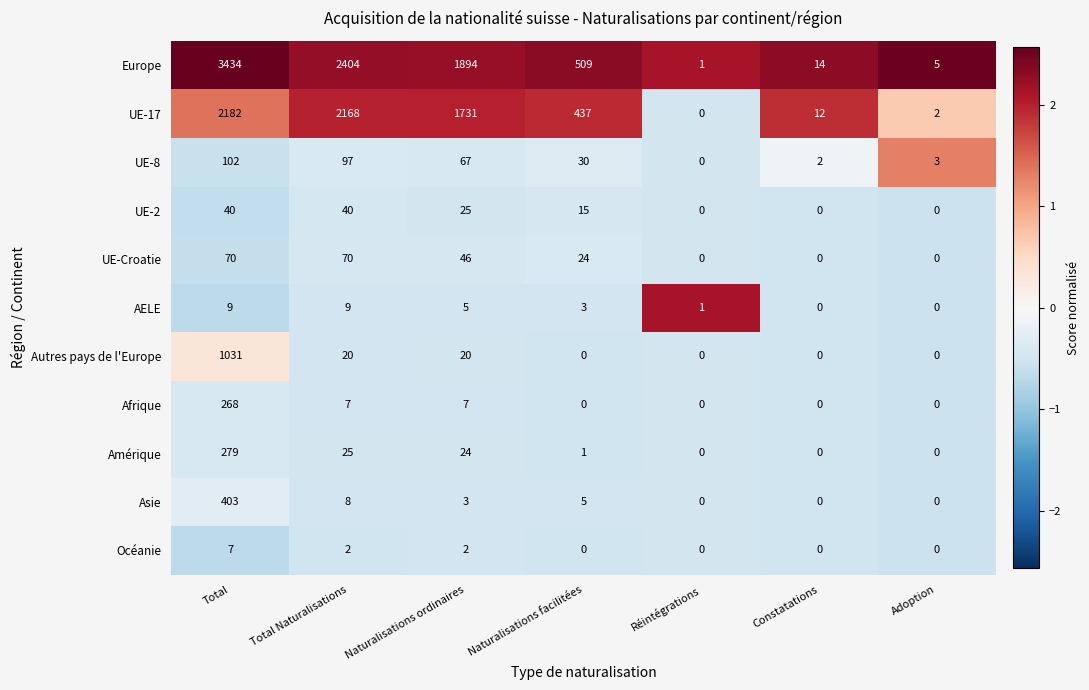

How many categories are shown in the chart?

7